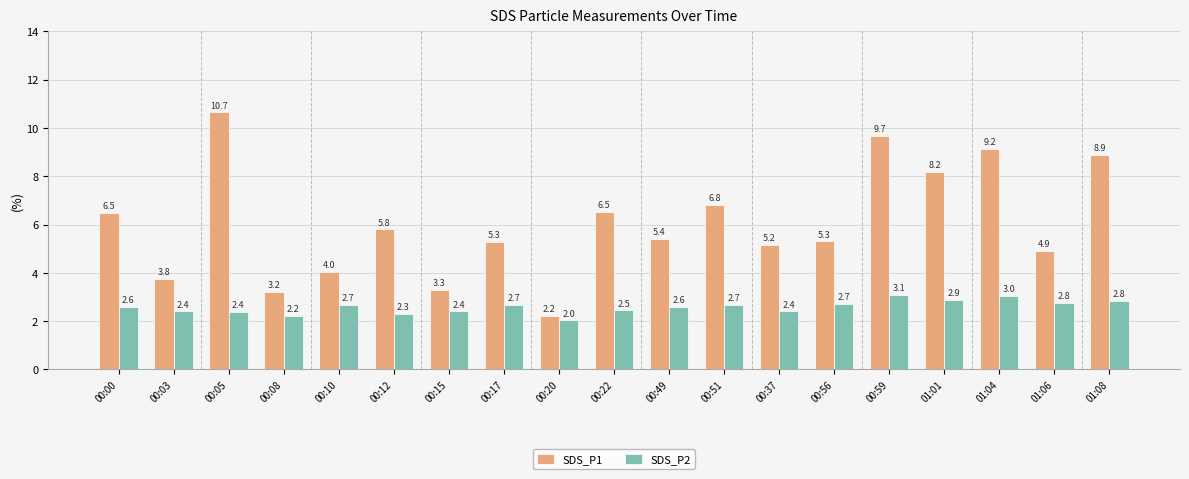

At which label is SDS_P1 closest to 6?

00:12